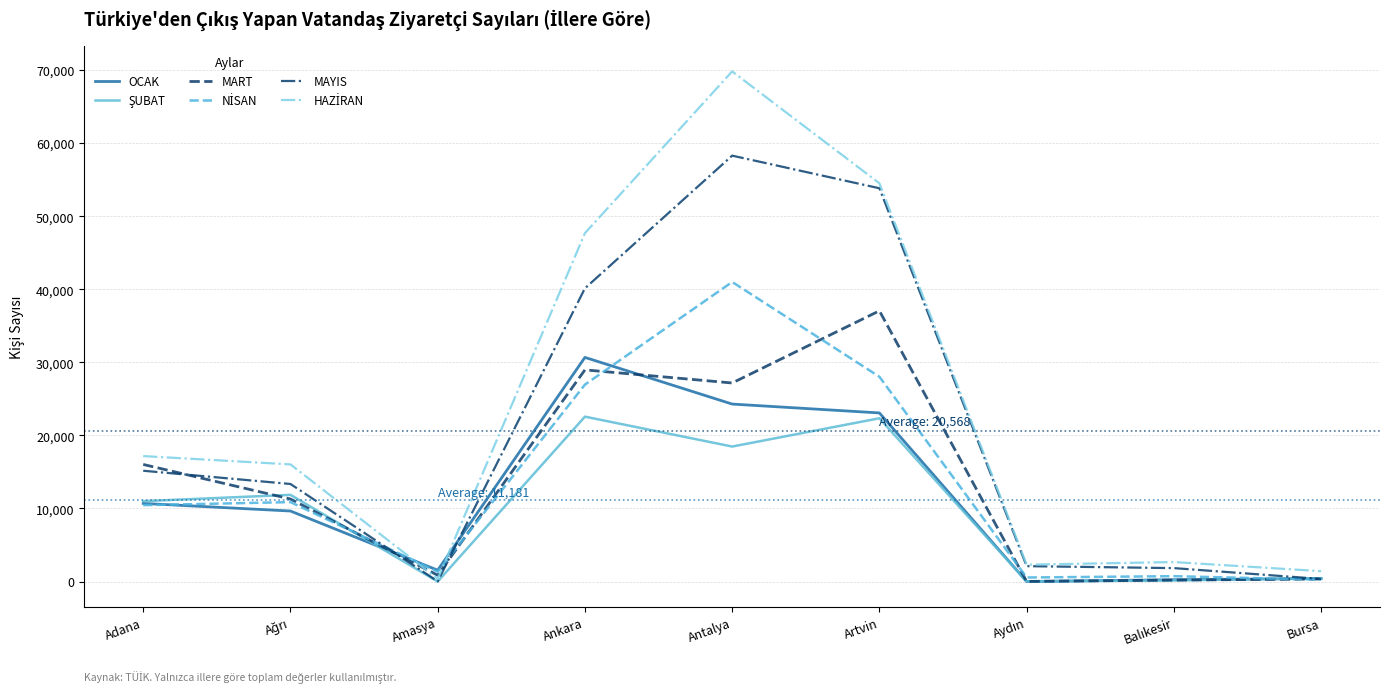

At which category is the sum across all series the highest?

Antalya